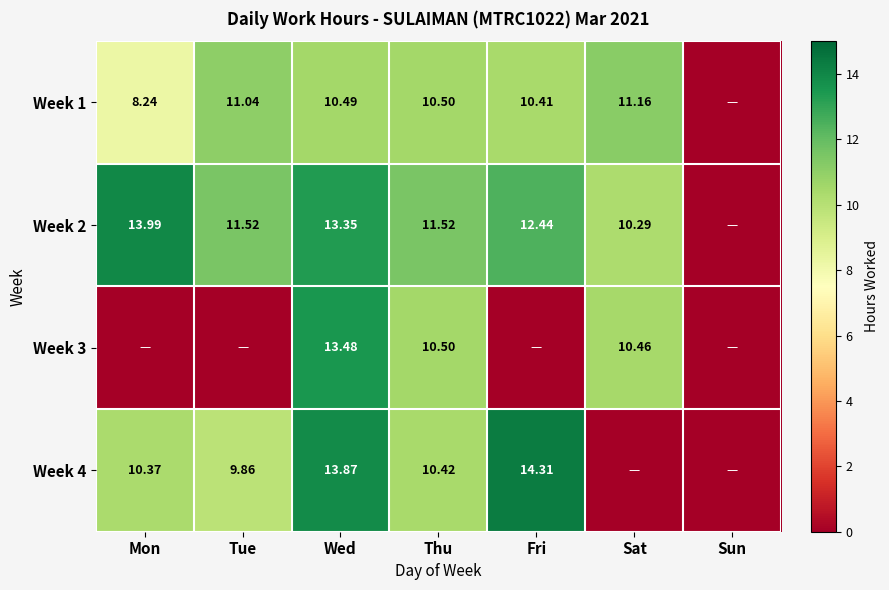

At how many categories does at least one series exceed 4?

6